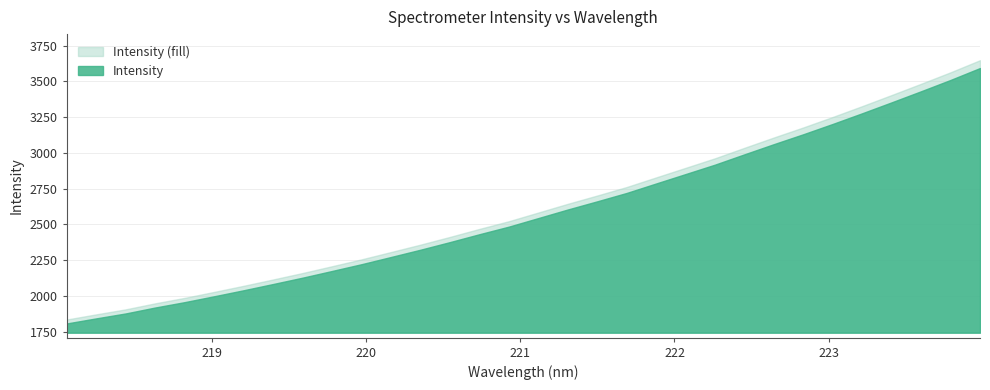

How many categories are shown in the chart?

32